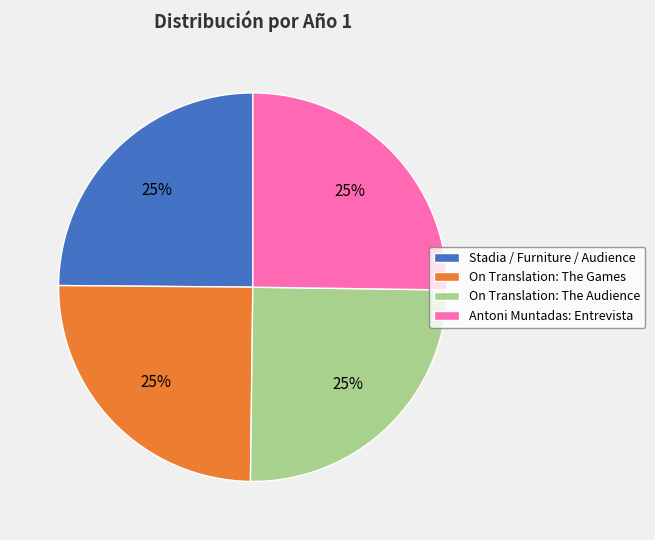

To the nearest percent, what is the average slice percentage?

25%